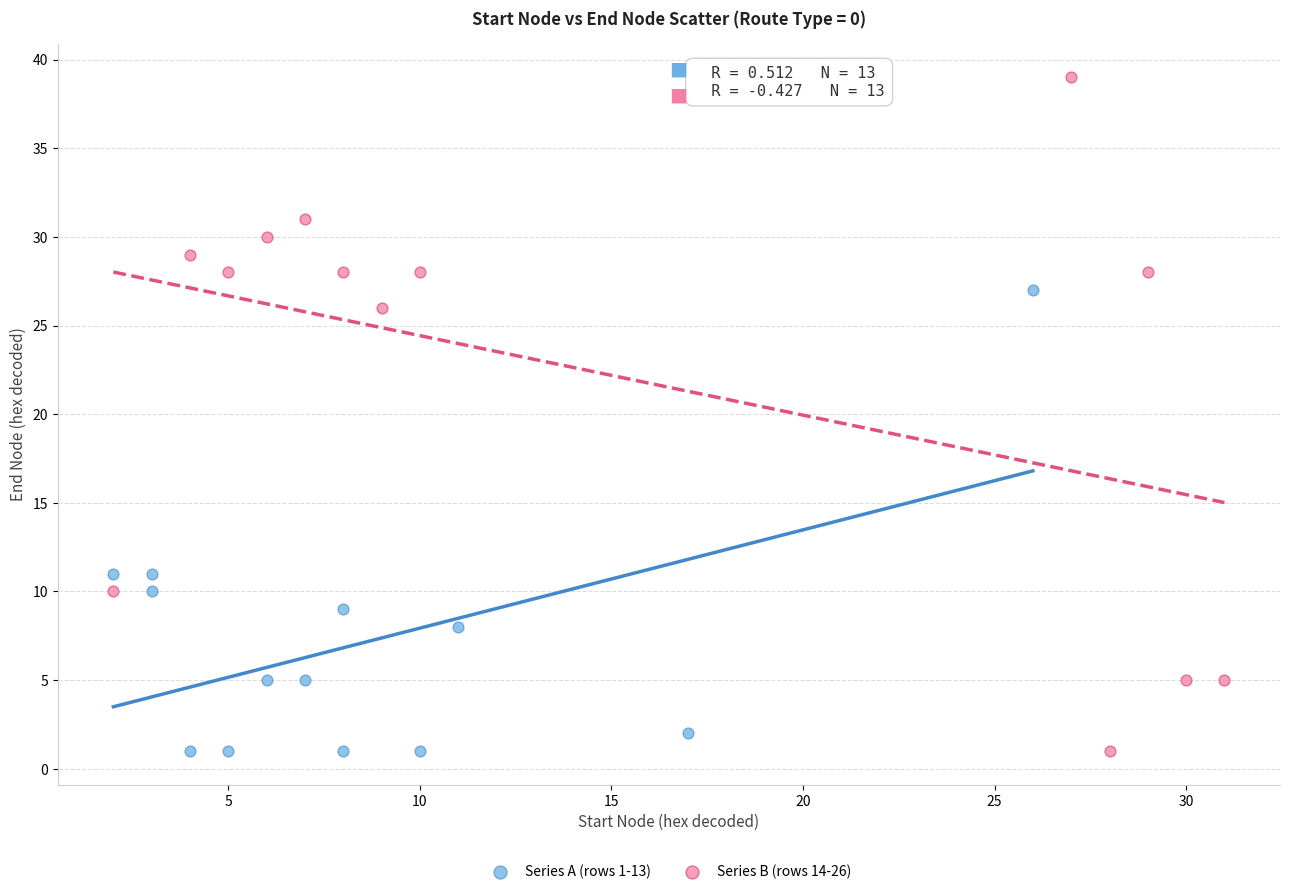

Which series contains the highest Y value?

Series B (rows 14-26)